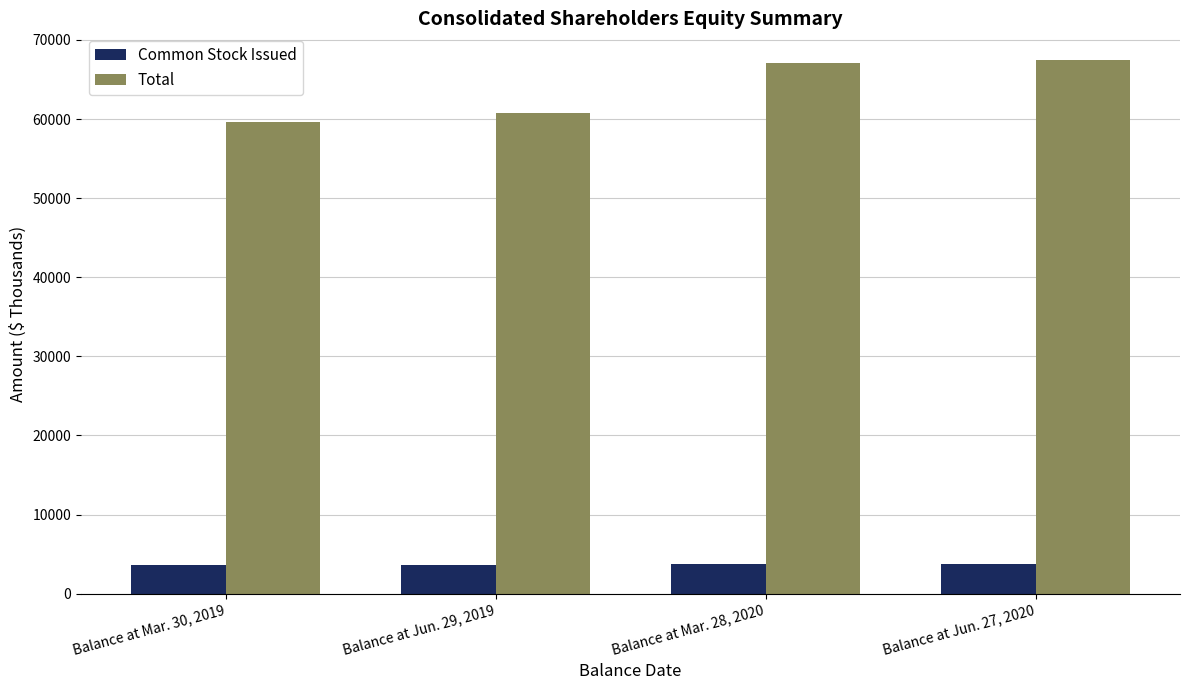

What position from the right is Balance at Jun. 27, 2020?

1